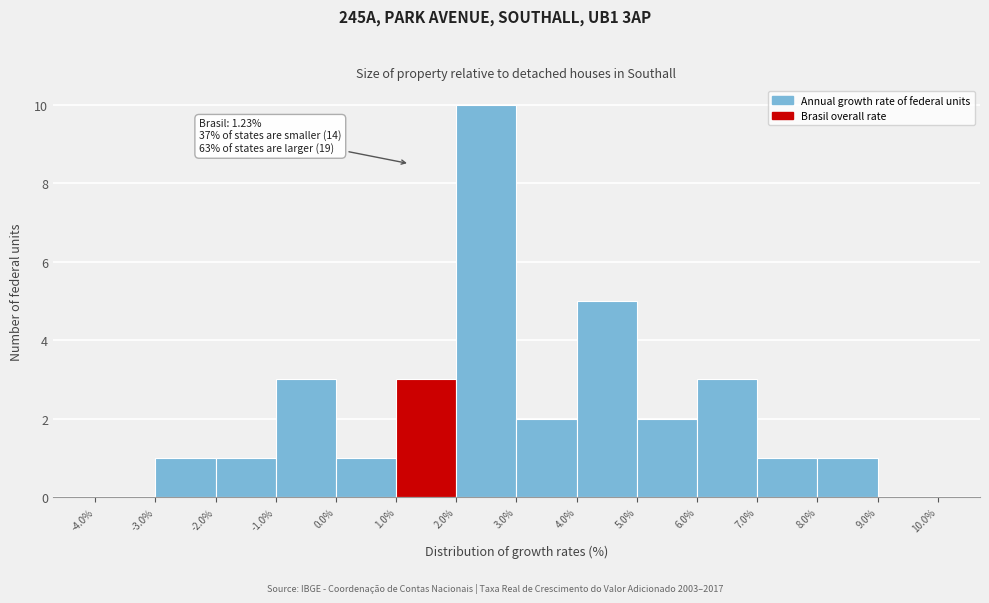

Over which range of the x-axis is the bar tallest?

2.0% to 3.0%